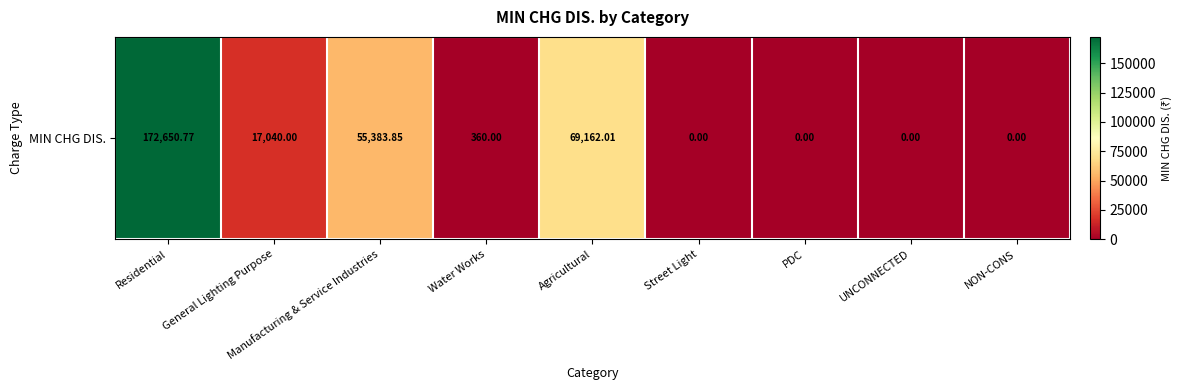

Reading left to right, extract all data points from this chart.

Residential=172650.8	General Lighting Purpose=17040.0	Manufacturing & Service Industries=55383.8	Water Works=360.0	Agricultural=69162.0	Street Light=0.0	PDC=0.0	UNCONNECTED=0.0	NON-CONS=0.0